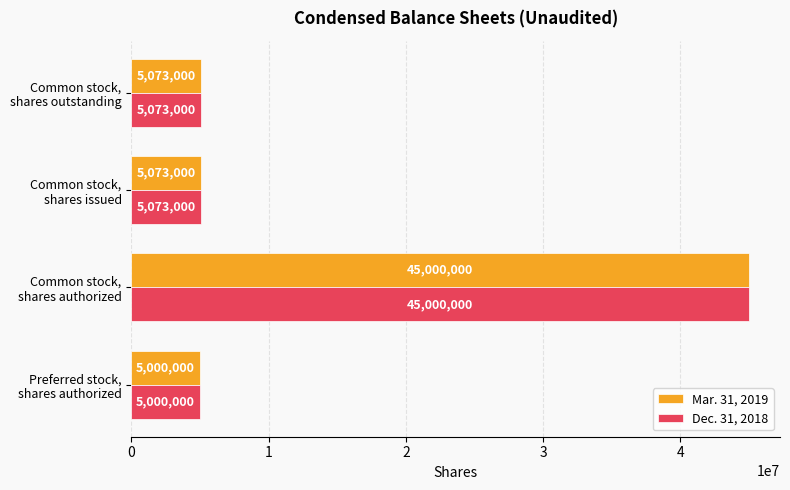

What is the smallest value displayed?

5000000